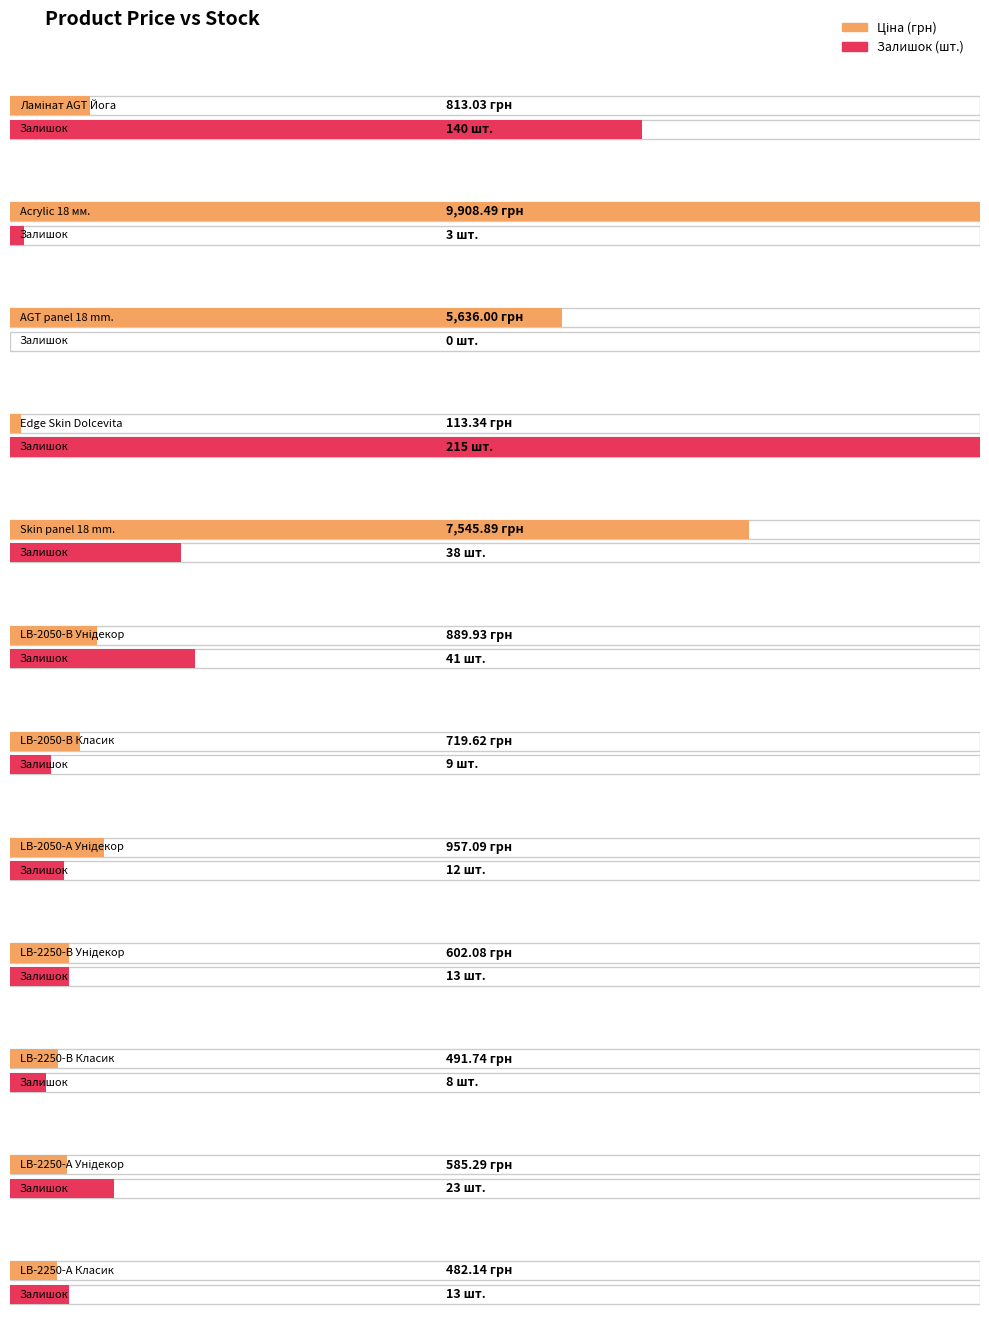

Is it true that Залишок equals 140.0 at Ламінат AGT Йога?

True